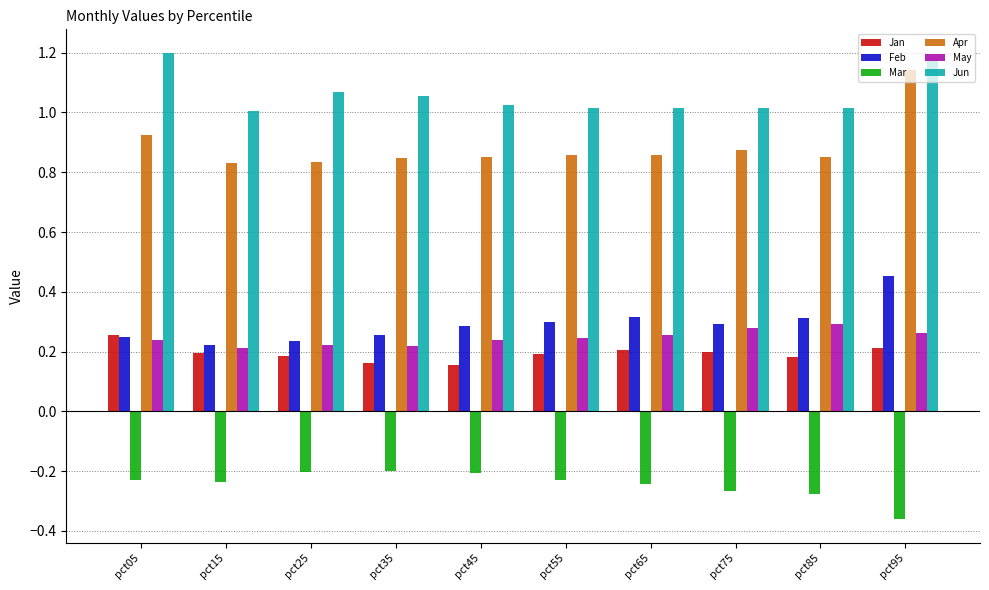

List the series in order of their peak value, lowest first.

Mar, Jan, May, Feb, Apr, Jun